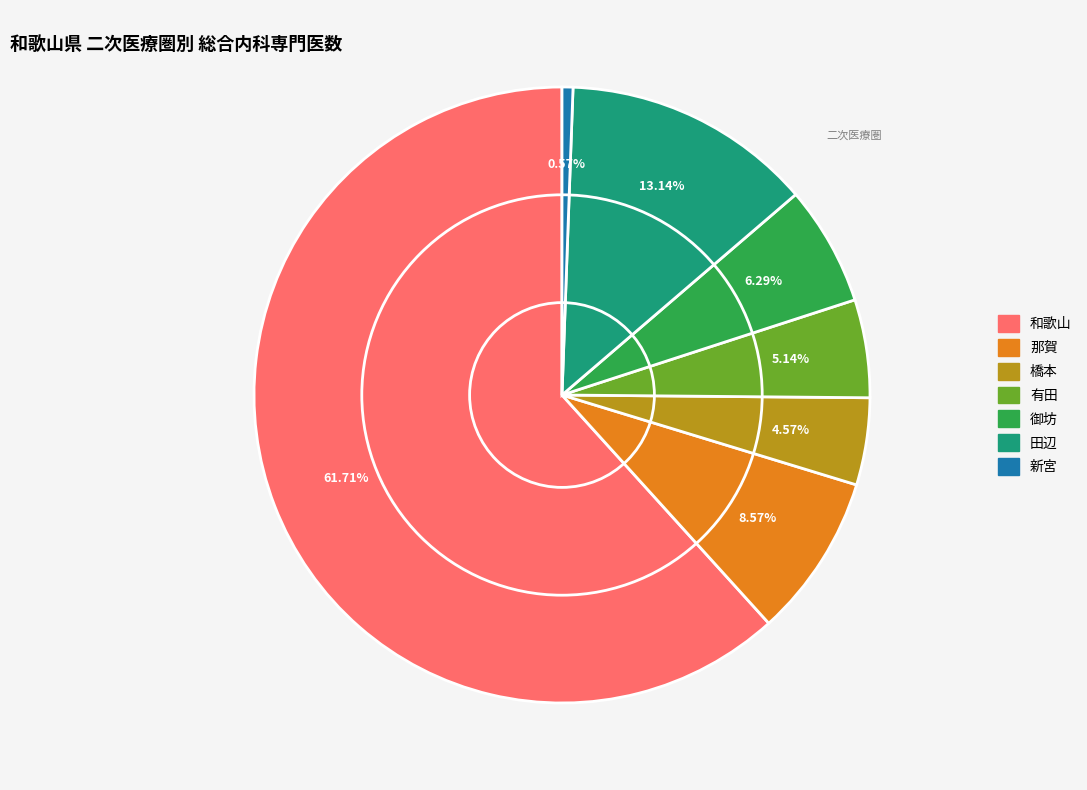

What percentage is the 有田 slice, to the nearest percent?

5%